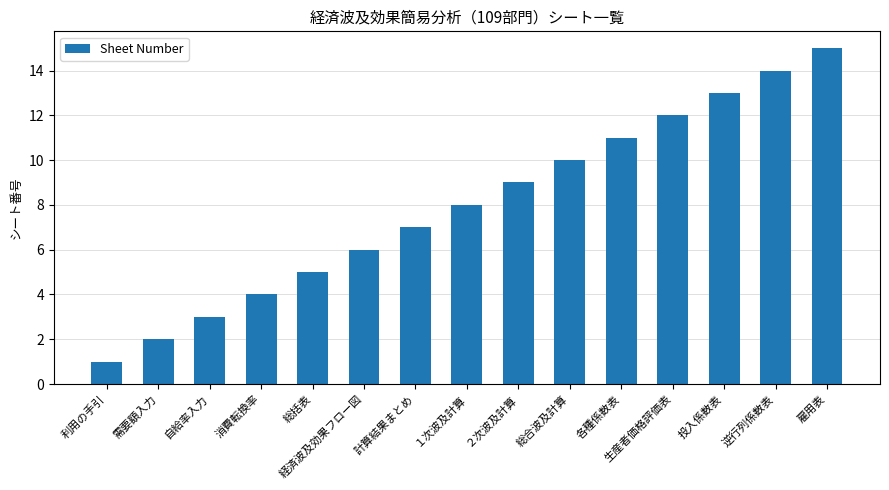

What position from the right is 逆行列係数表?

2